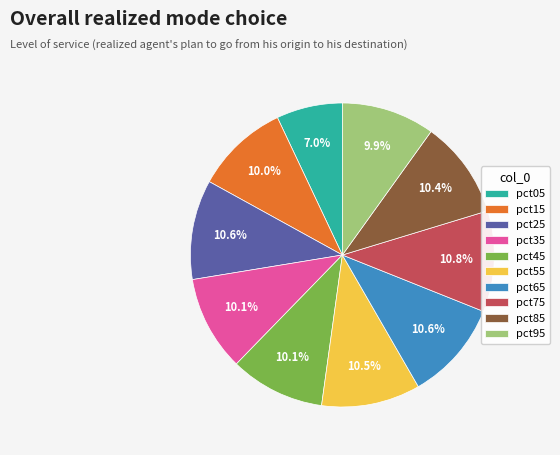

Is the sum of pct35 and pct05 greater than half?

No